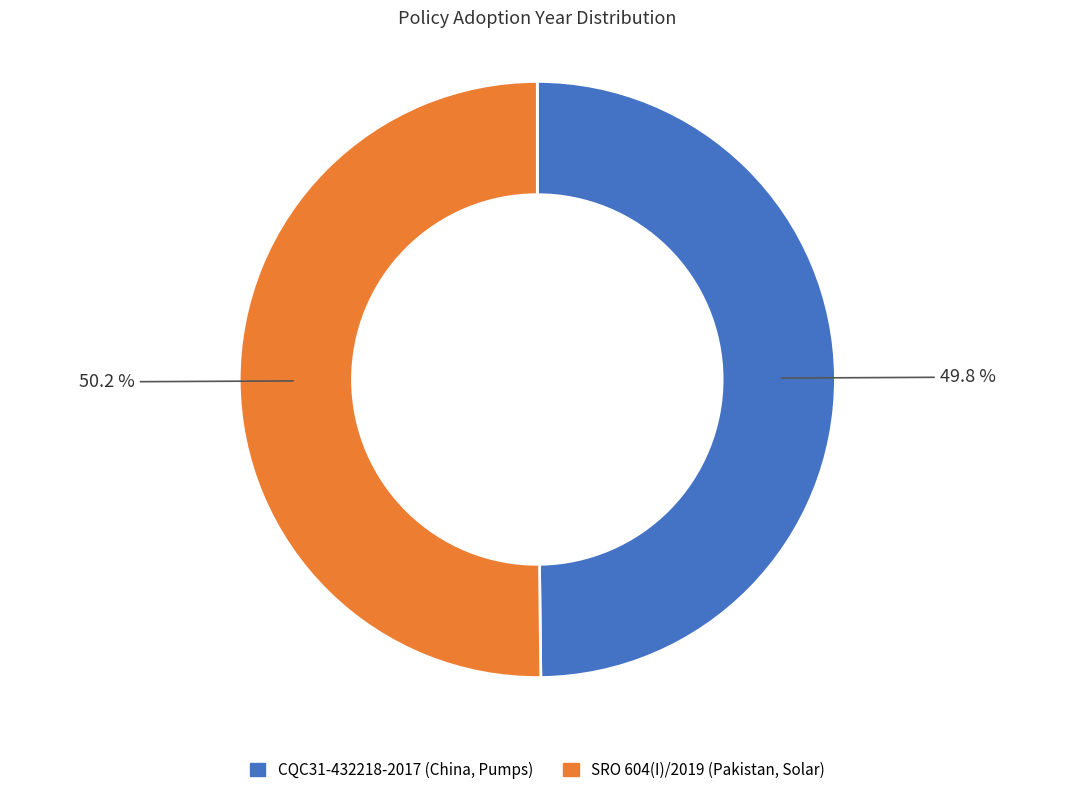

Approximately how many times larger is the value at SRO 604(I)/2019 (Pakistan, Solar) compared to CQC31-432218-2017 (China, Pumps)?

1.0